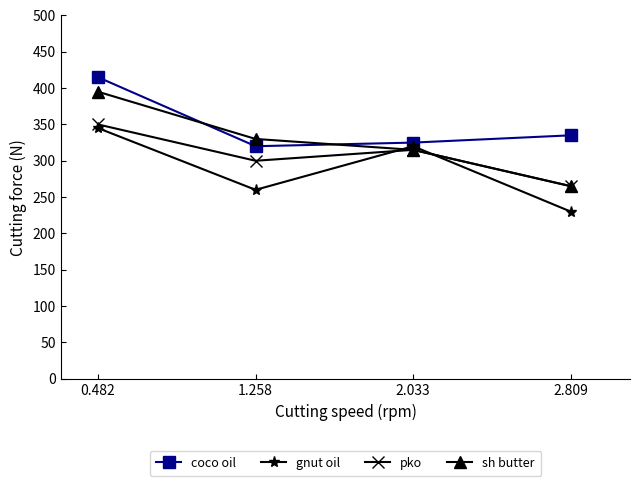

Is the value of pko at 2.809 greater than the value of coco oil at 2.033?

No